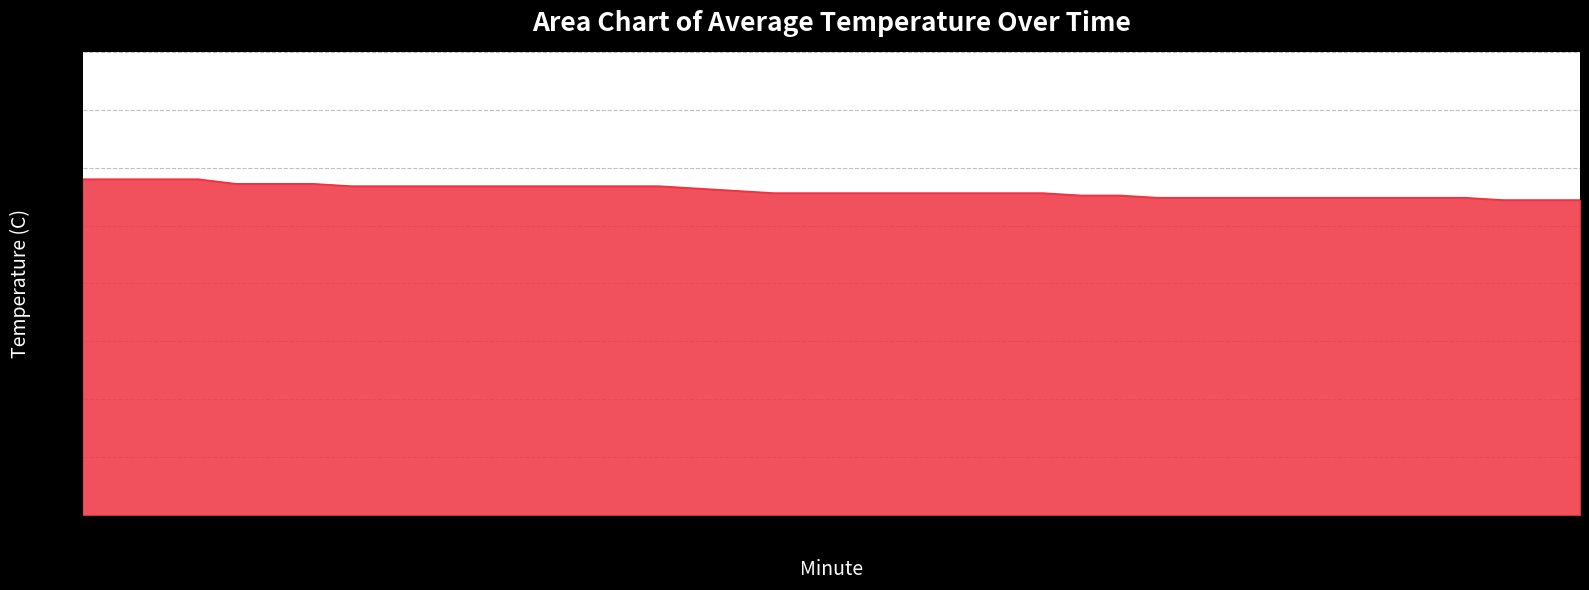

What is the greatest value displayed?

14.5